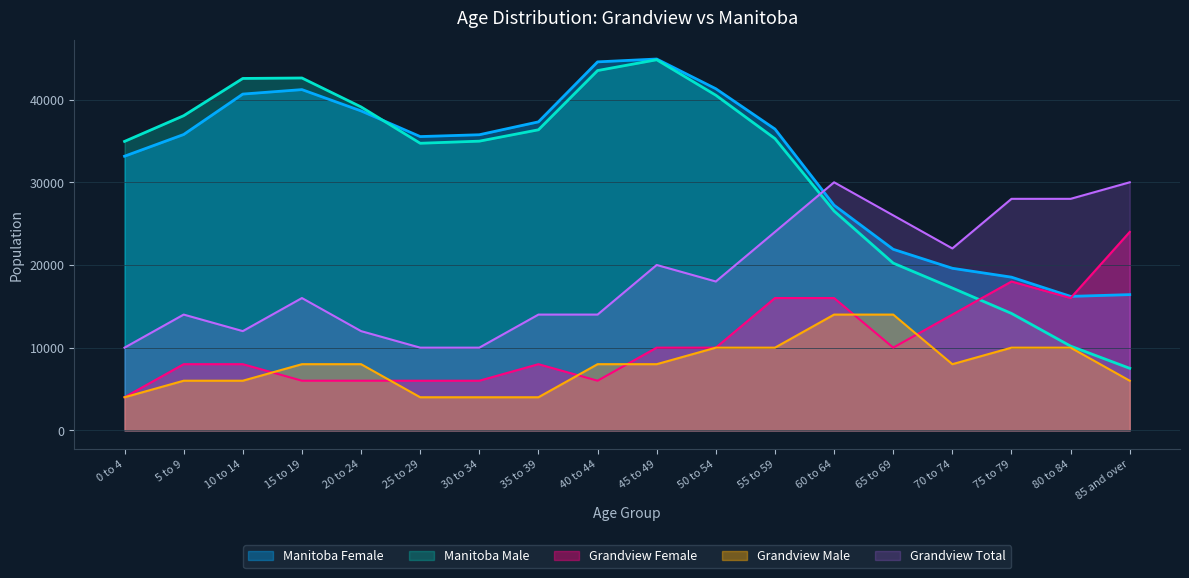

Count the Grandview Female values in the range 6000 to 16000.

15